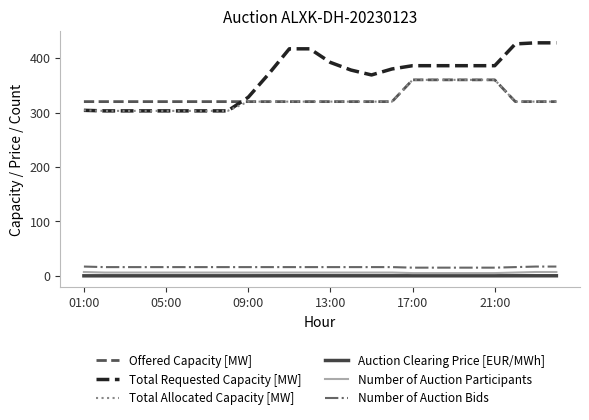

What is the minimum value for Total Allocated Capacity [MW]?

303.0